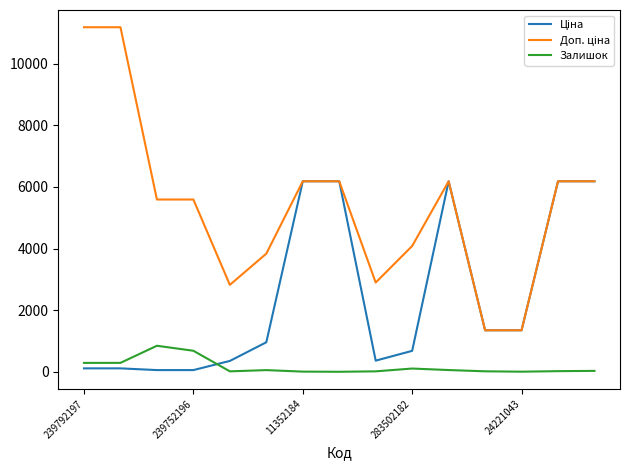

What is the greatest value displayed?

11182.0